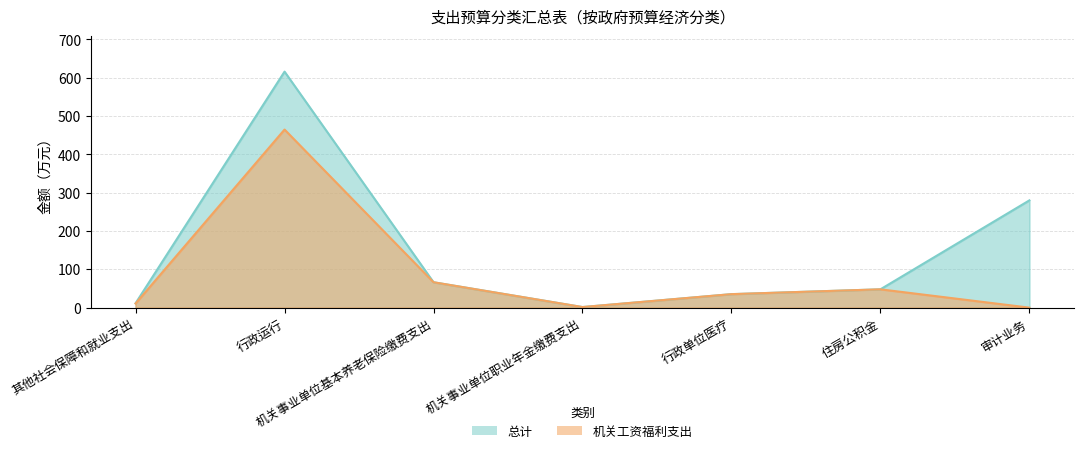

What is the sum of all 机关工资福利支出 values?

626.5